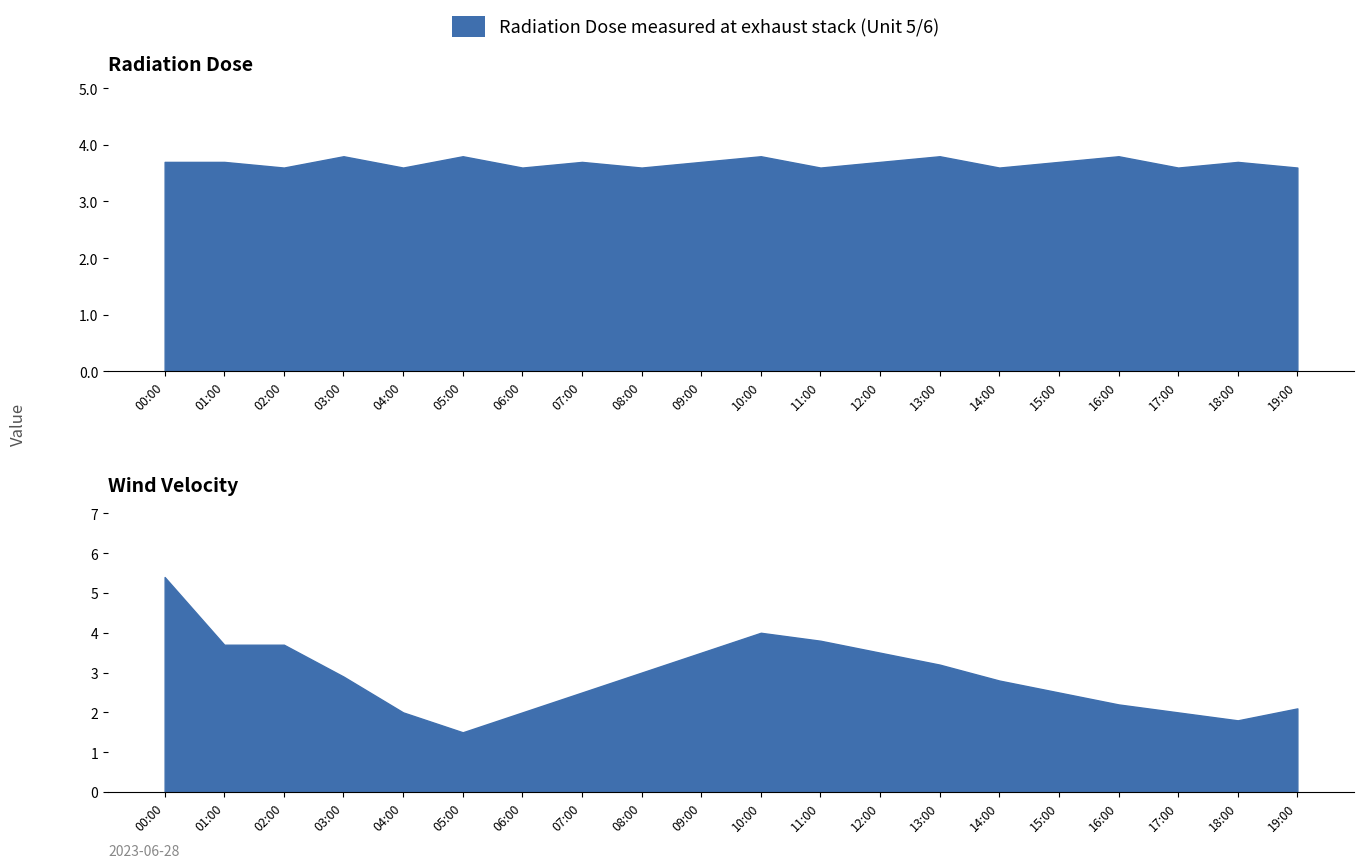

How many lines are shown in the chart?

2